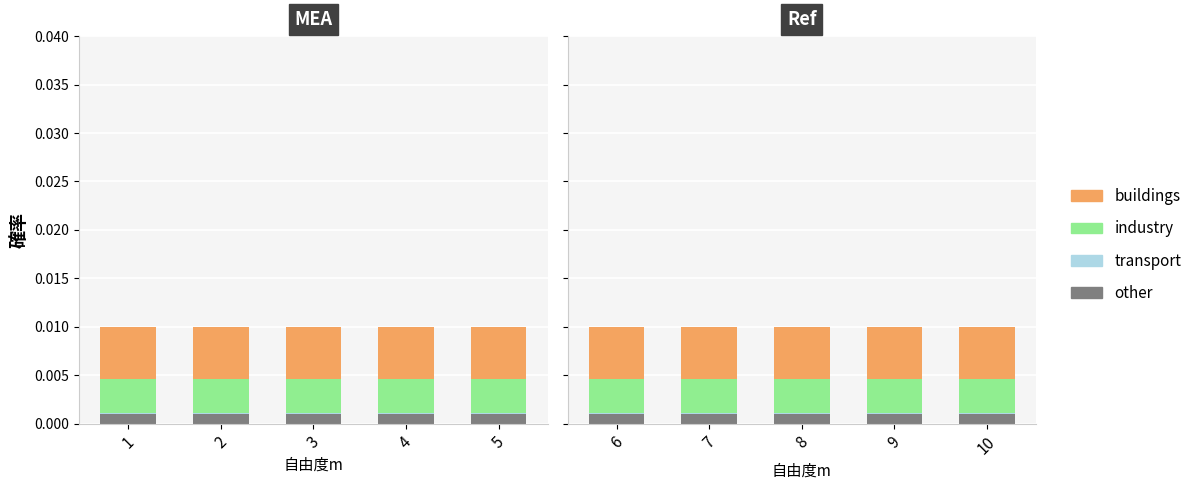

The other series shows 0.0 at 7. True or false?

False